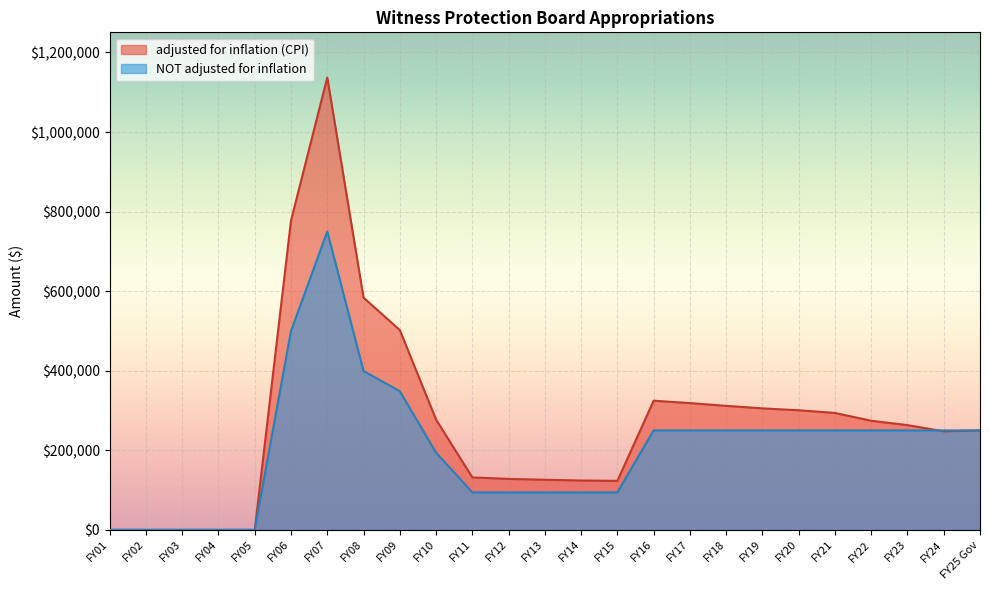

Between FY06 and FY01, which series saw the biggest shift?

adjusted for inflation (CPI)